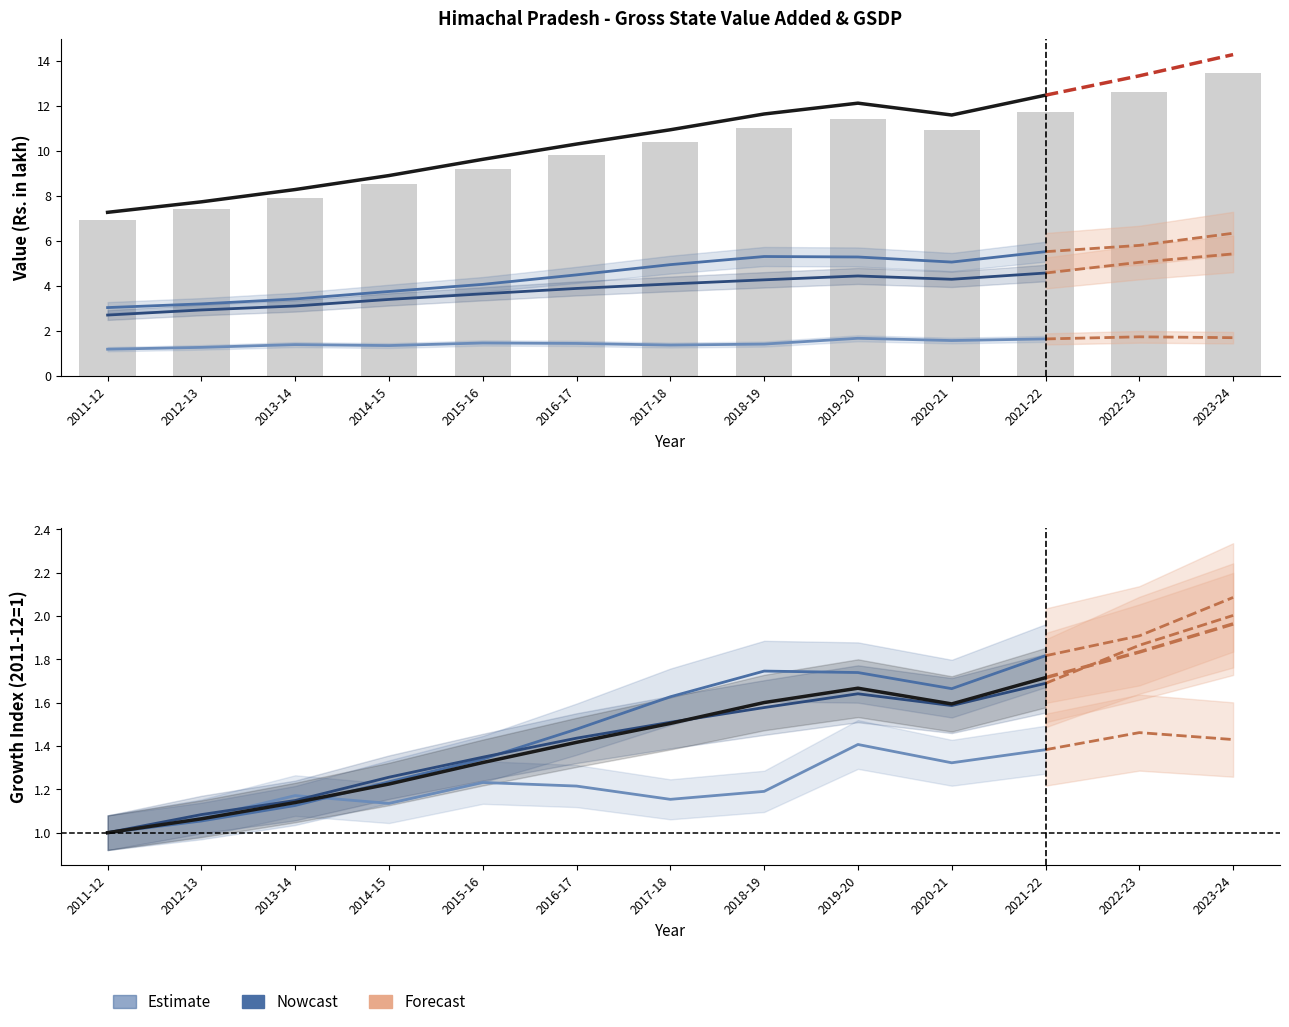

What is the label of the 5th bar from the right?

2017-18